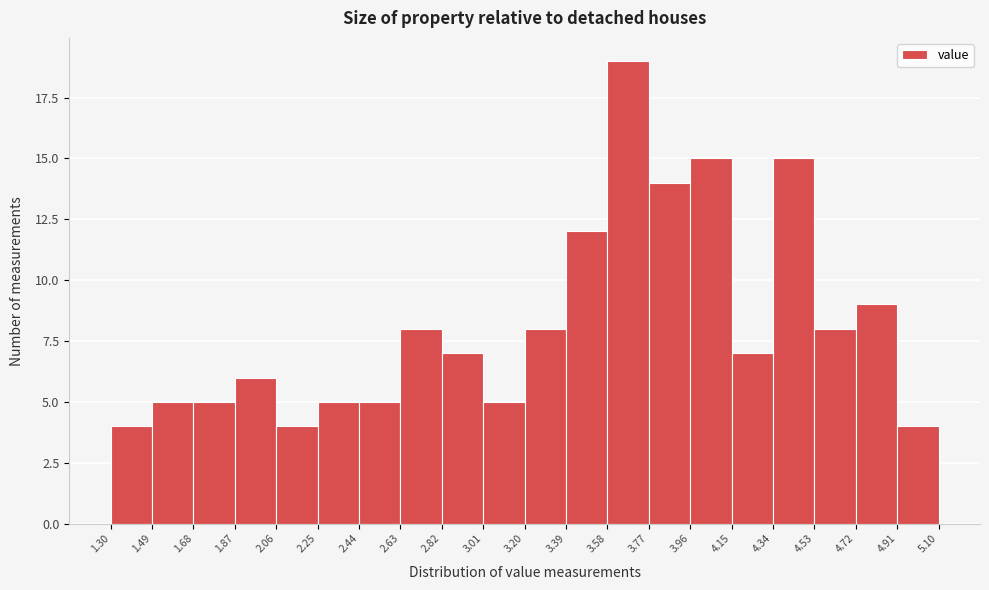

Reading left to right, transcribe this chart: for each bar, give the range it covers on the x-axis and its height. The values are not printed on the chart, so give them approximately, as read against the axis.

1.30 to 1.49: 4
1.49 to 1.68: 5
1.68 to 1.87: 5
1.87 to 2.06: 6
2.06 to 2.25: 4
2.25 to 2.44: 5
2.44 to 2.63: 5
2.63 to 2.82: 8
2.82 to 3.01: 7
3.01 to 3.20: 5
3.20 to 3.39: 8
3.39 to 3.58: 12
3.58 to 3.77: 19
3.77 to 3.96: 14
3.96 to 4.15: 15
4.15 to 4.34: 7
4.34 to 4.53: 15
4.53 to 4.72: 8
4.72 to 4.91: 9
4.91 to 5.10: 4